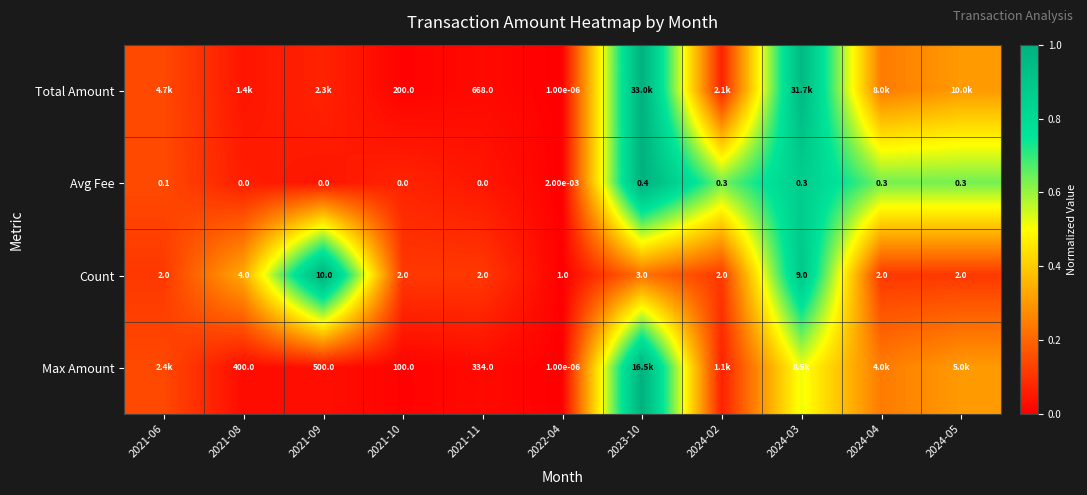

Is the value of Total Amount at 2021-10 greater than the value of Count at 2021-11?

Yes